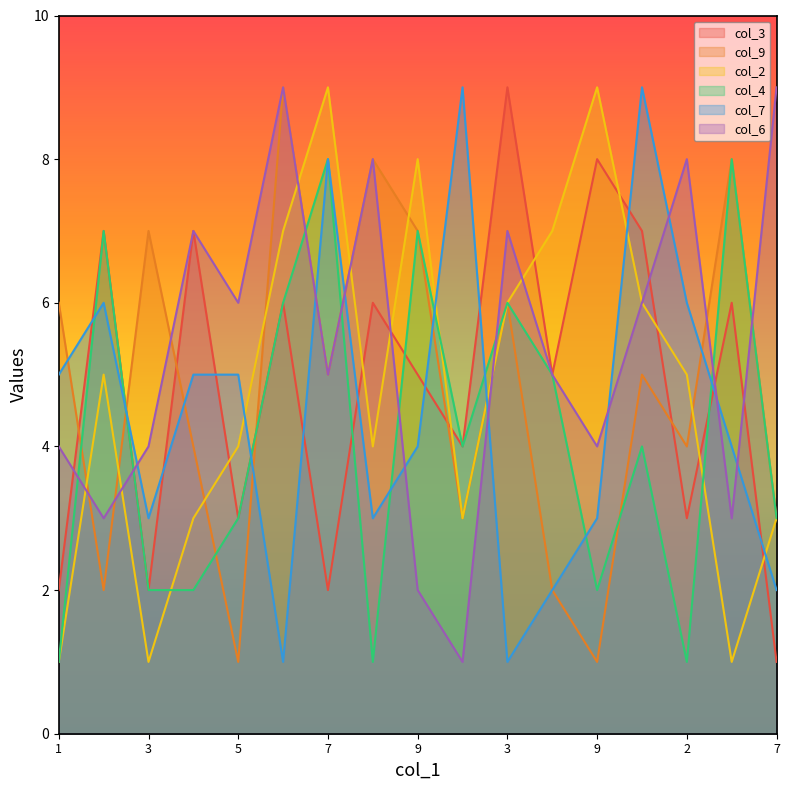

What is the average value of the col_3 series?

5